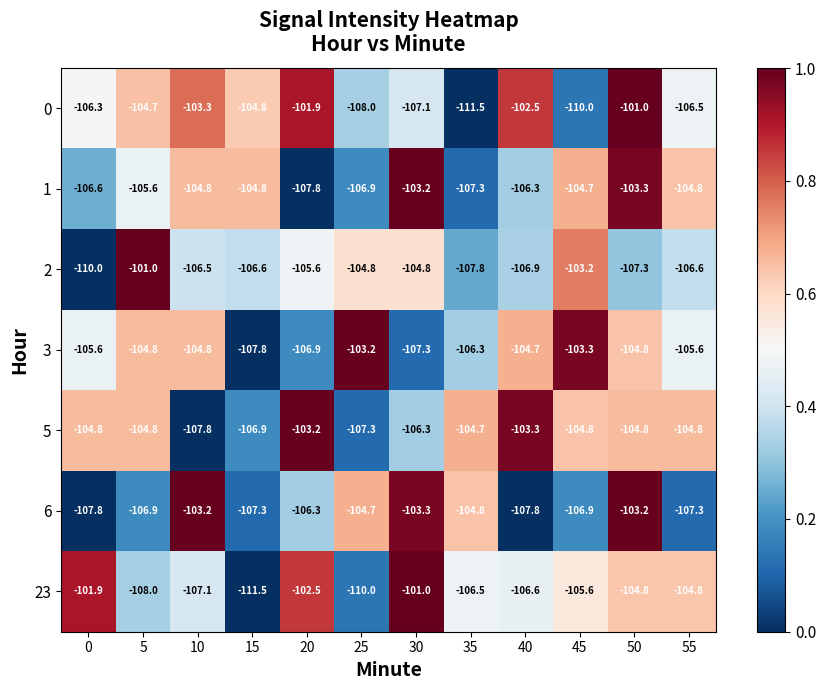

What is the spread (max minus min) of values at 40?

5.3